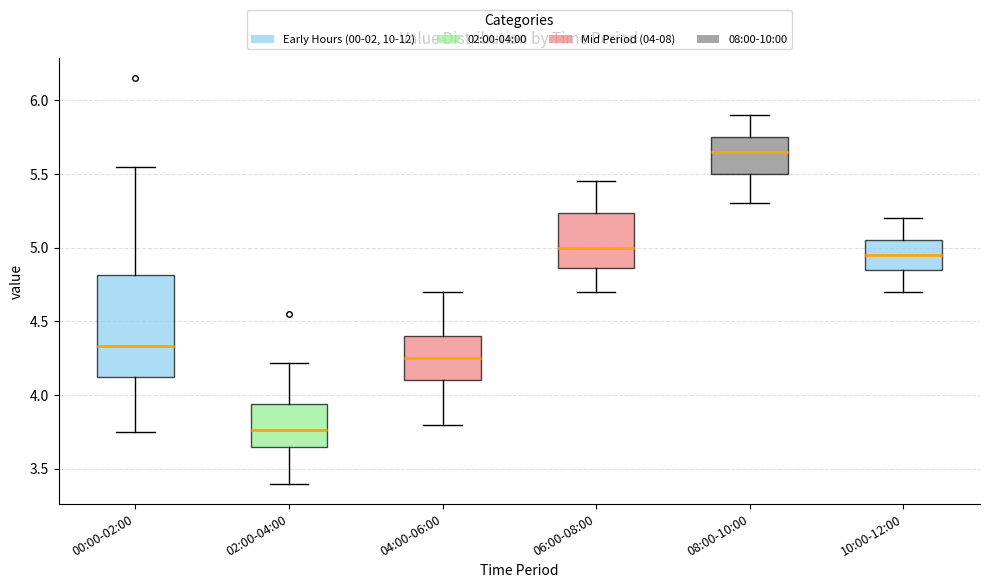

Which box has the lowest median line?

02:00-04:00